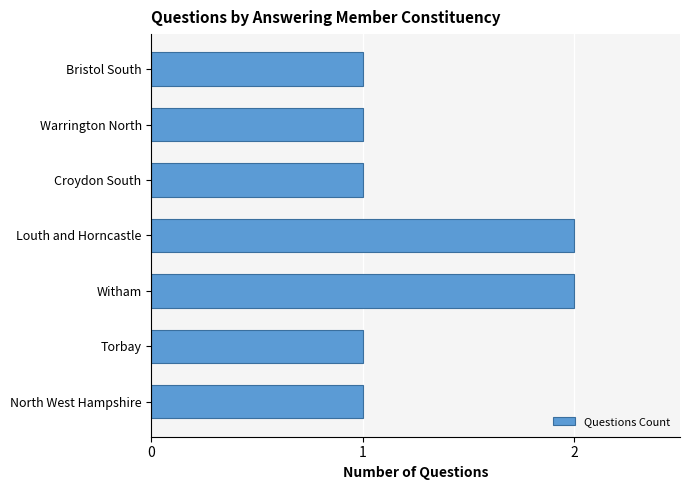

Reading top to bottom, list all the values displayed in this chart.

1	1	1	2	2	1	1